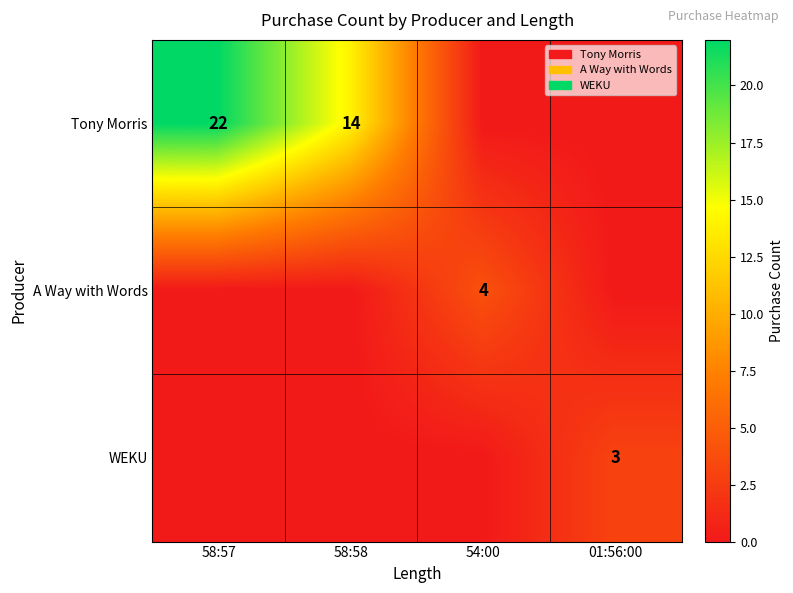

True or false: Tony Morris has a value of 22 at 58:57.

True